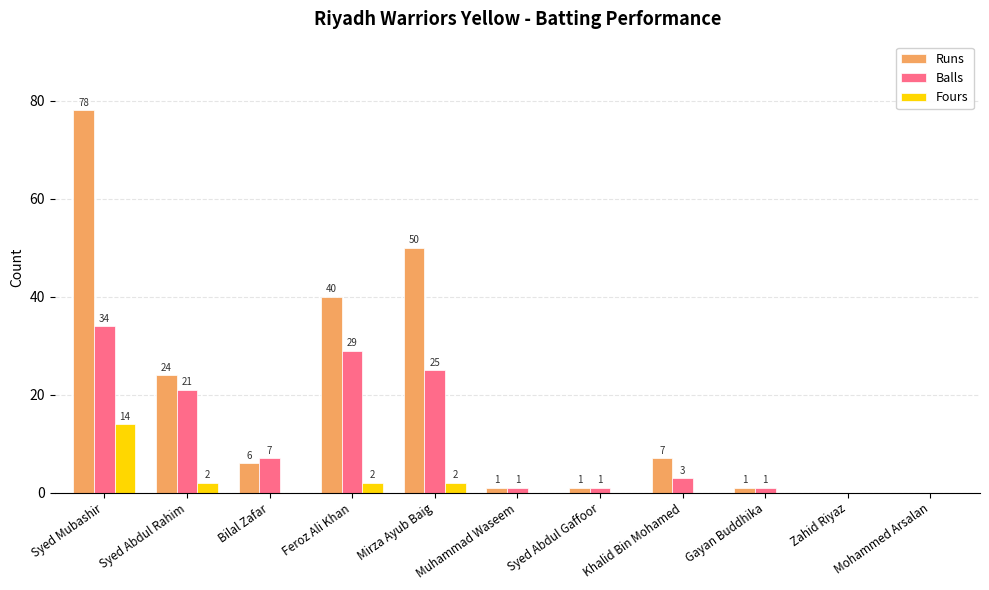

What is the maximum value for Fours?

14